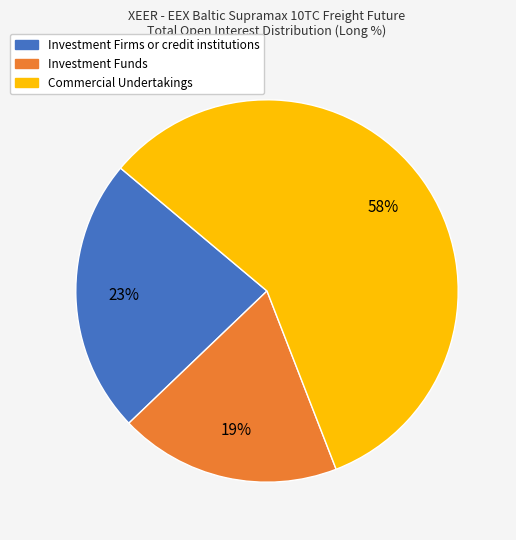

Approximately how many times larger is the value at Commercial Undertakings compared to Investment Funds?

3.1